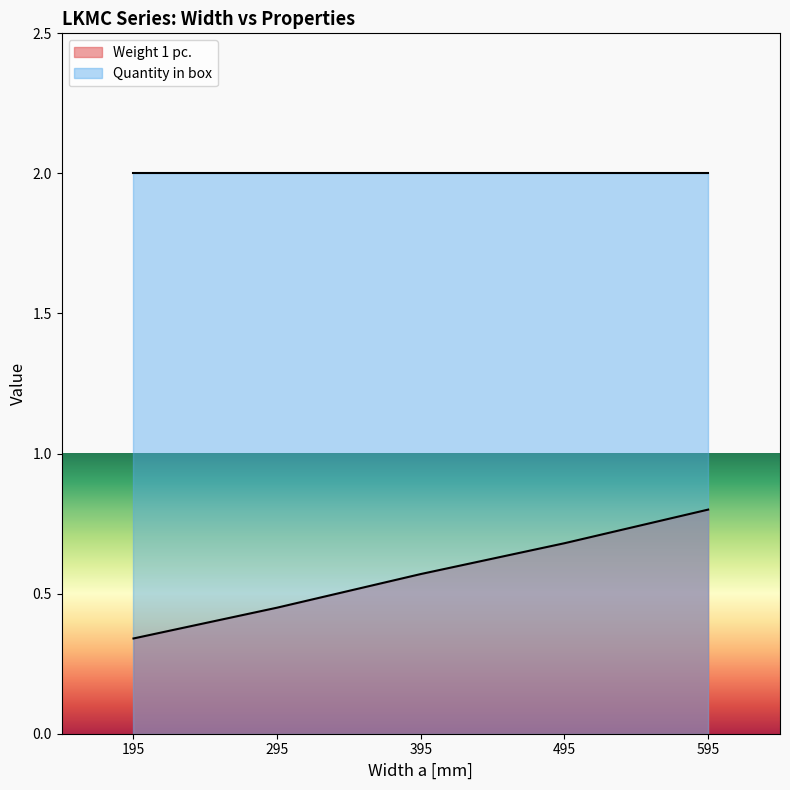

Which has a higher value, 595 or 195?

595